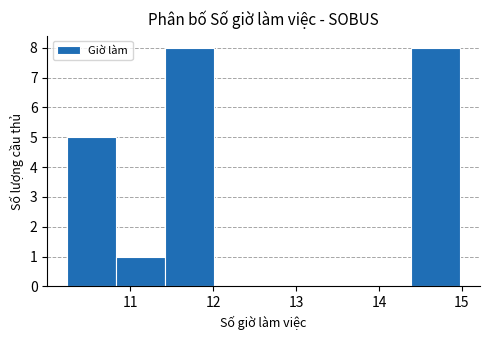

How tall is the bar that spans 10.2 to 10.8 on the x-axis? Neither the bar edges nor the heights are printed on the chart, so give them approximately, as read against the axes.

5